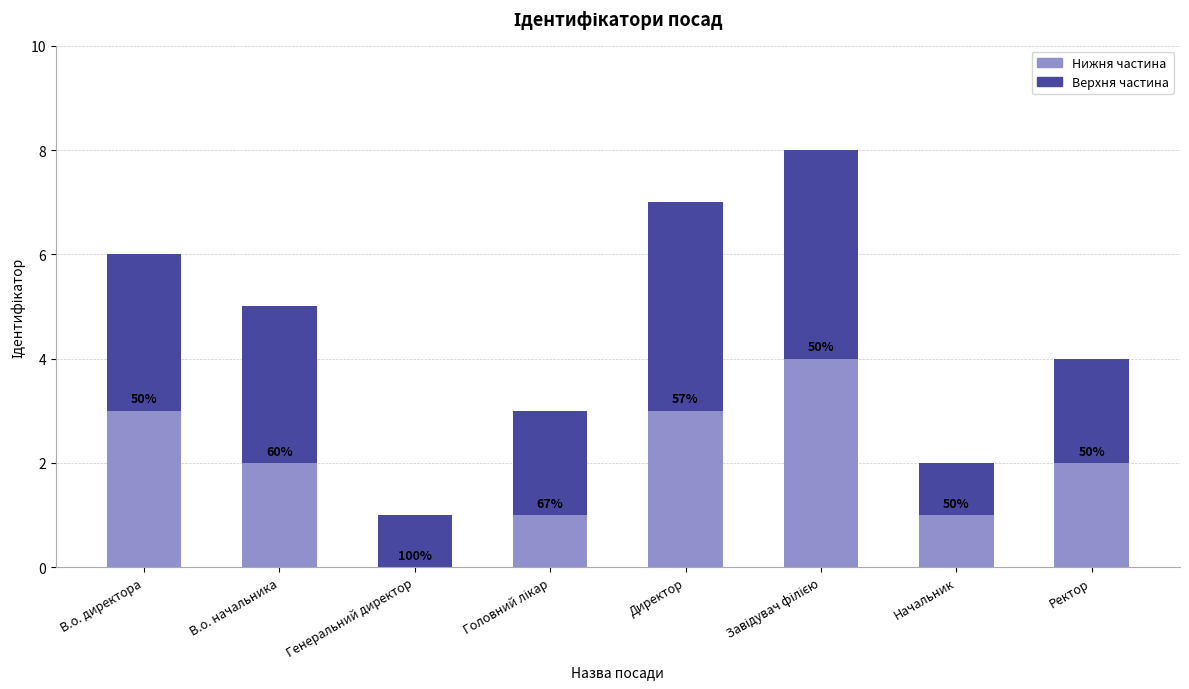

The value of Нижня частина at Ректор is 2. True or false?

True